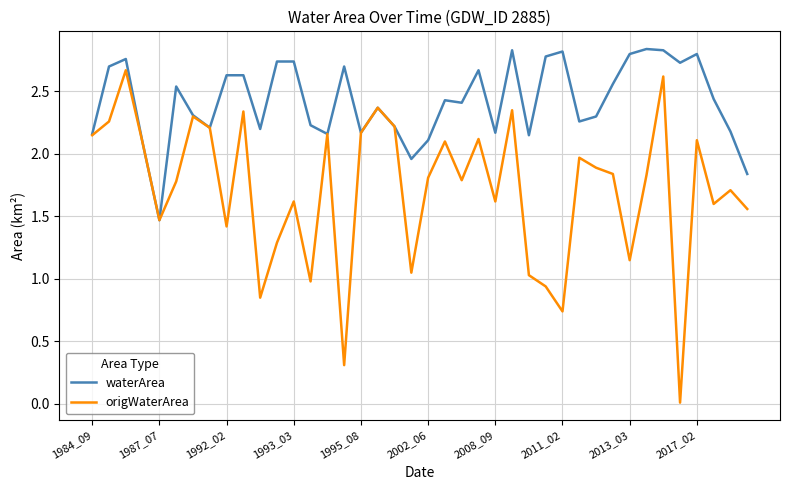

What are all the series names shown in the legend?

waterArea, origWaterArea